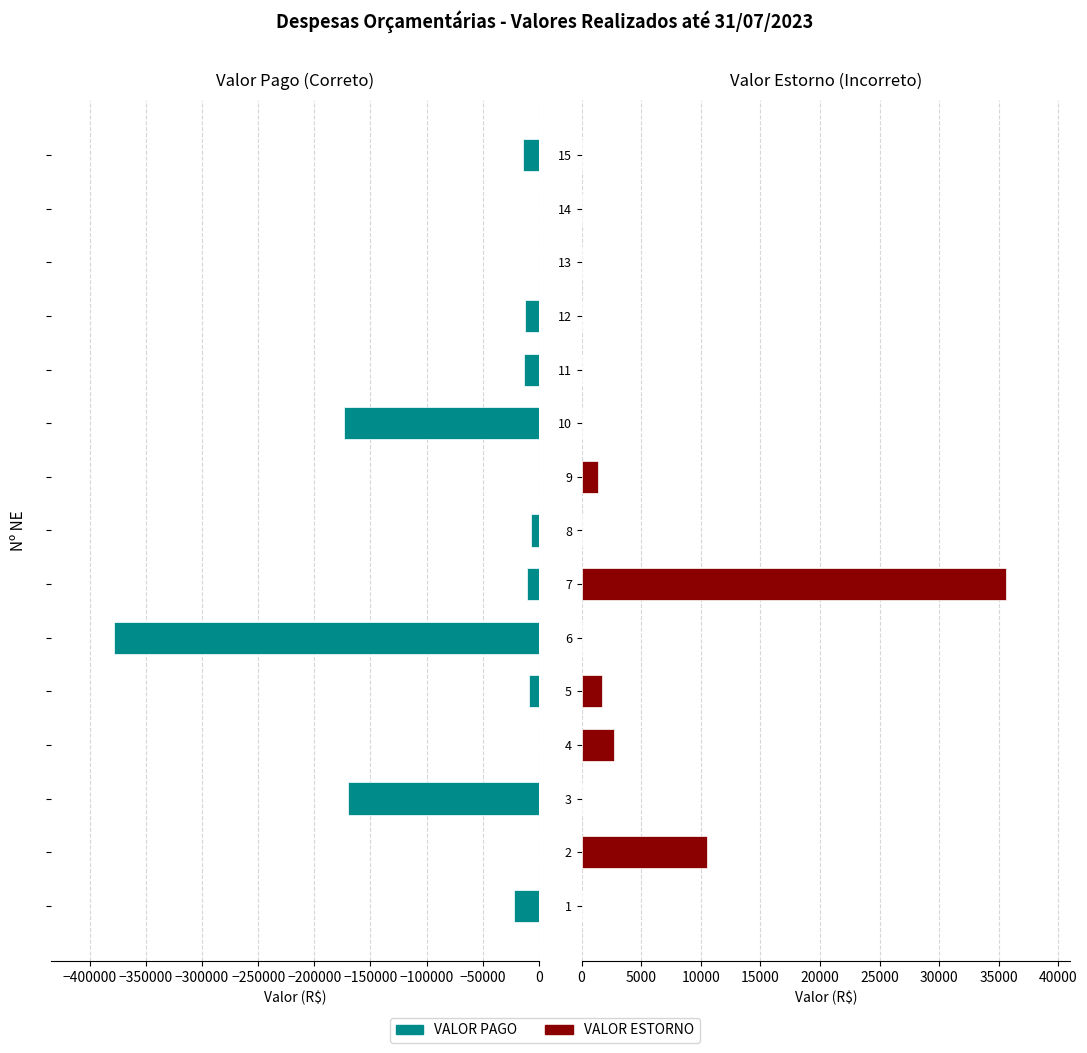

Between 1 and 5, which is larger?

5